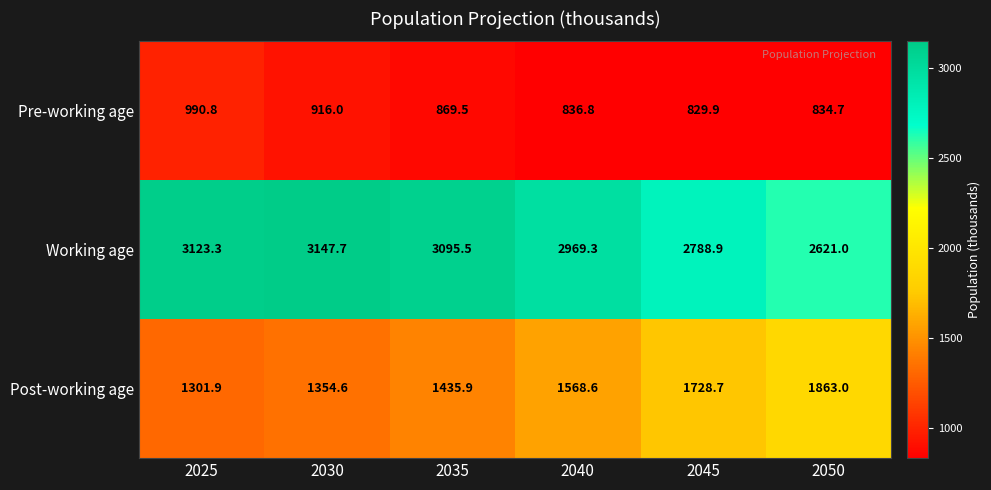

List the series in order of their peak value, lowest first.

Pre-working age, Post-working age, Working age